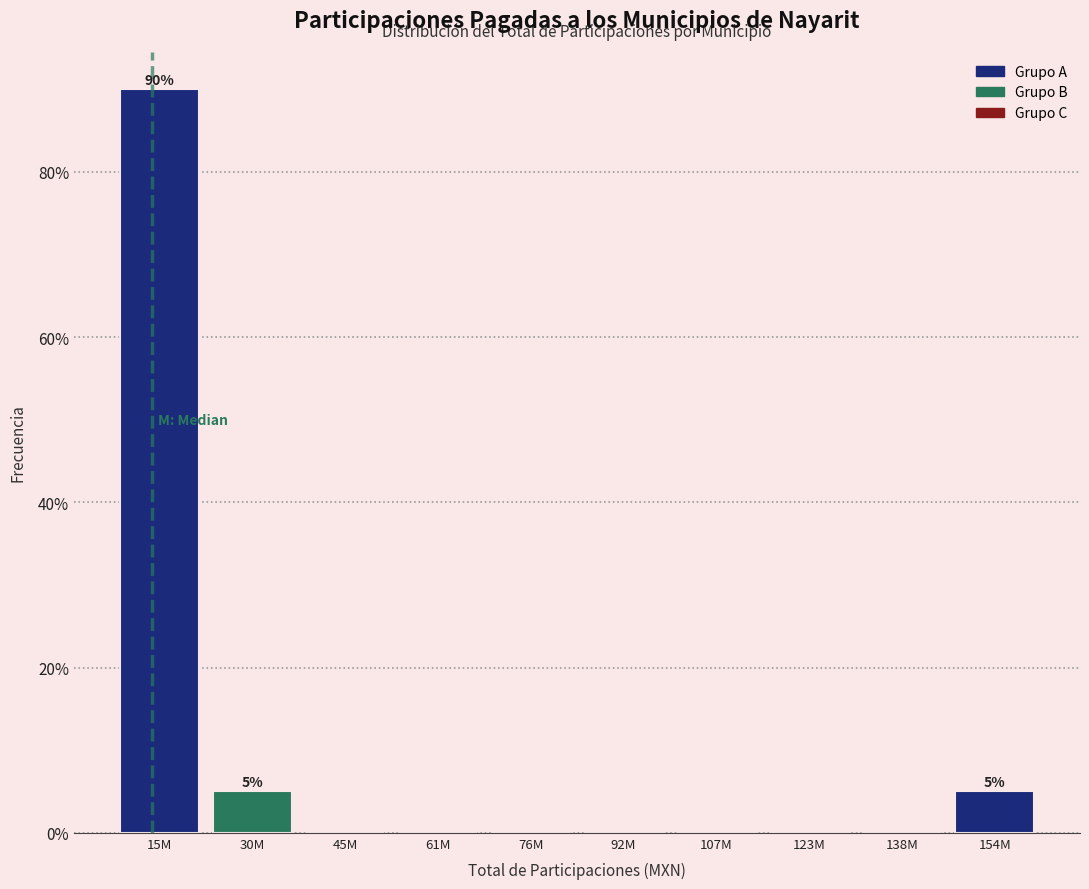

Reading left to right, list all the values displayed in this chart.

15M=90	30M=5	45M=0	61M=0	76M=0	92M=0	107M=0	123M=0	138M=0	154M=5